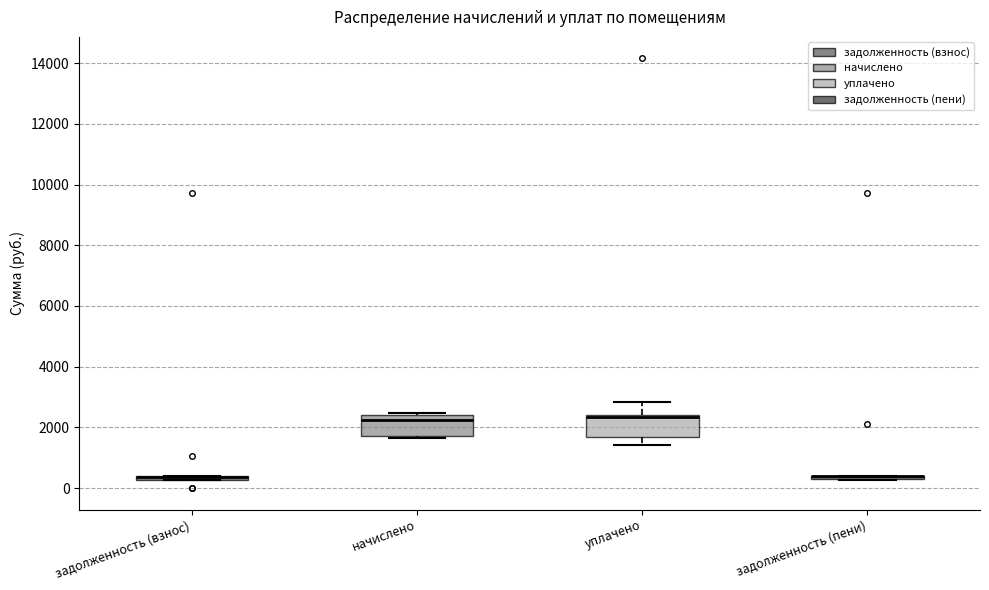

Where is the lower edge of the box for уплачено on the y-axis? The values are not printed on the chart, so give them approximately, as read against the axis.

1600